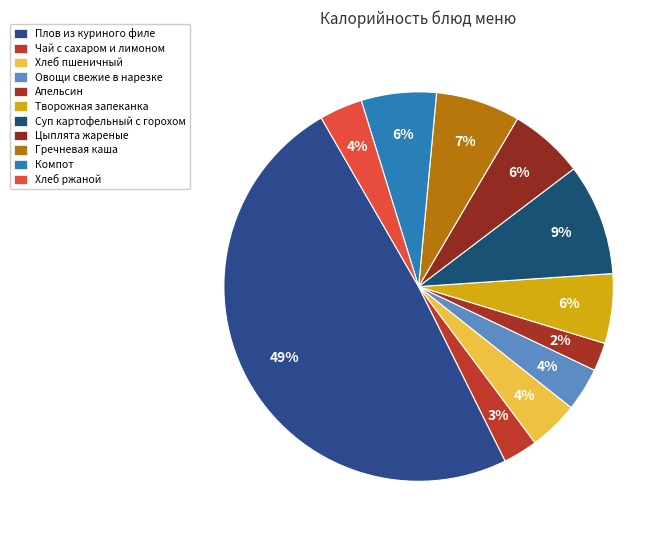

What percentage is NOT represented by Цыплята жареные?

93.8%